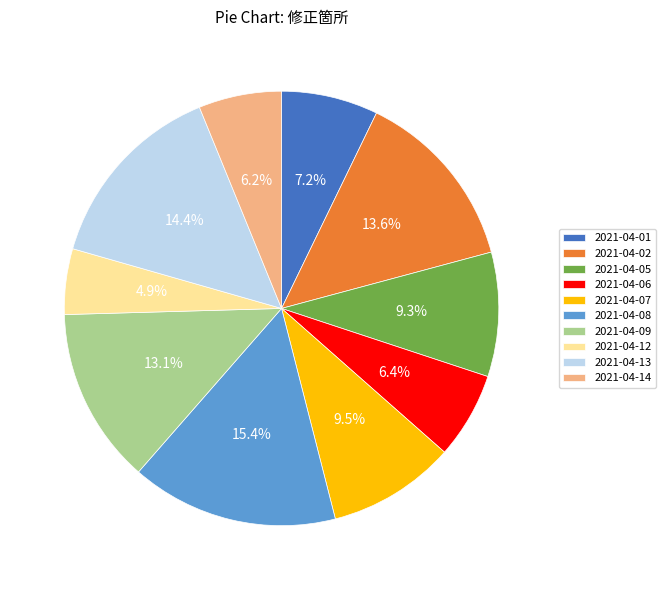

To the nearest percent, what is the average slice percentage?

10%